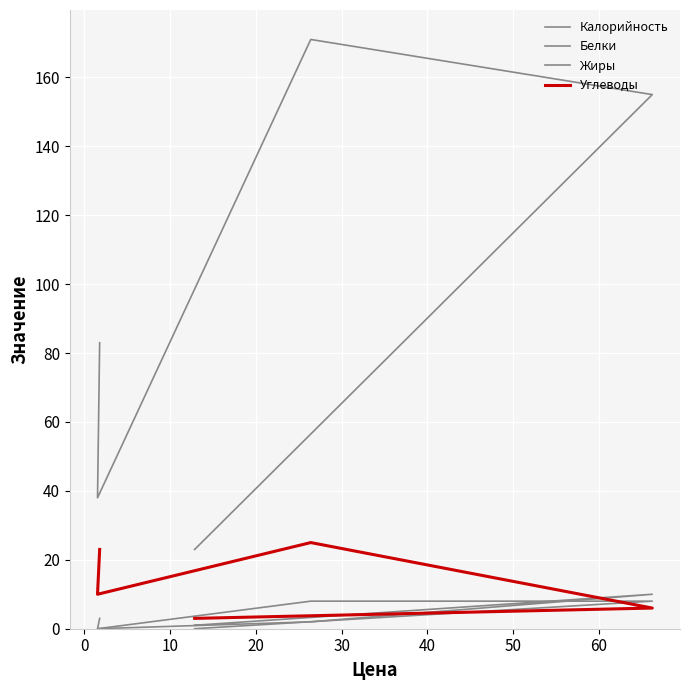

At how many categories does at least one series exceed 94?

2